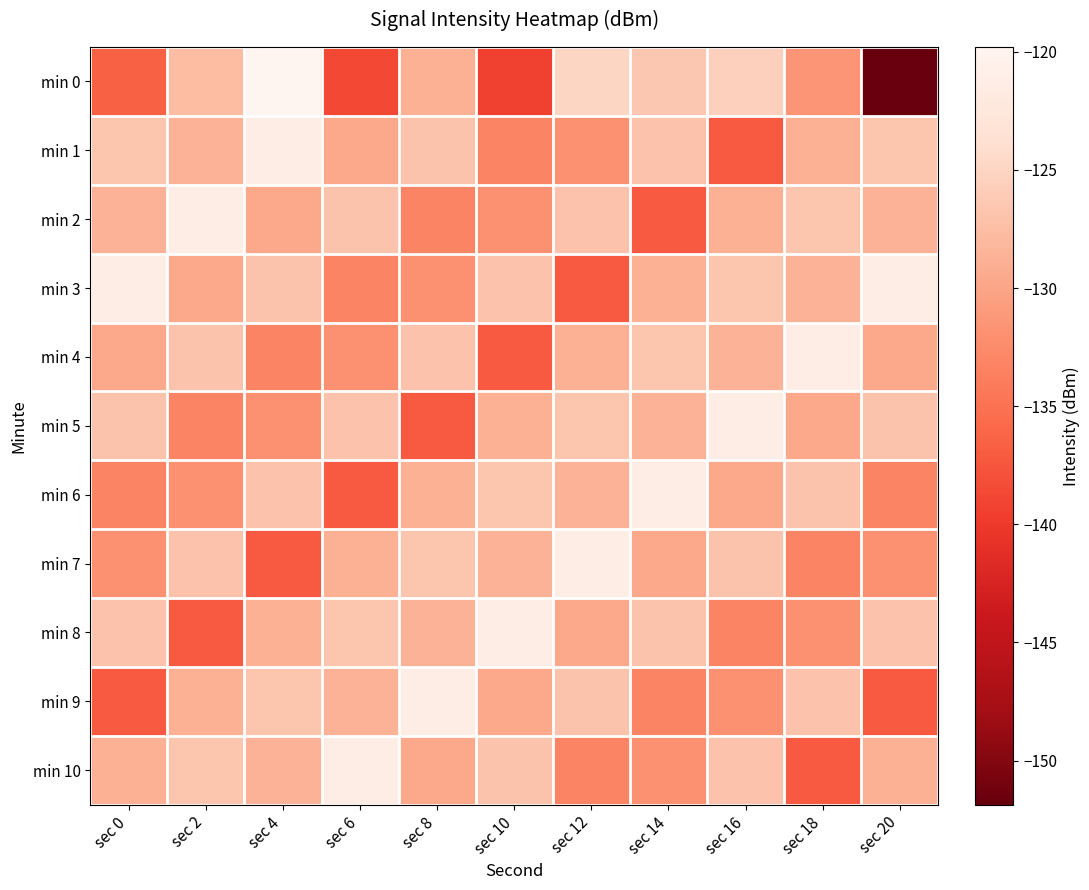

What is the difference between the highest and lowest values at sec 6?

17.4